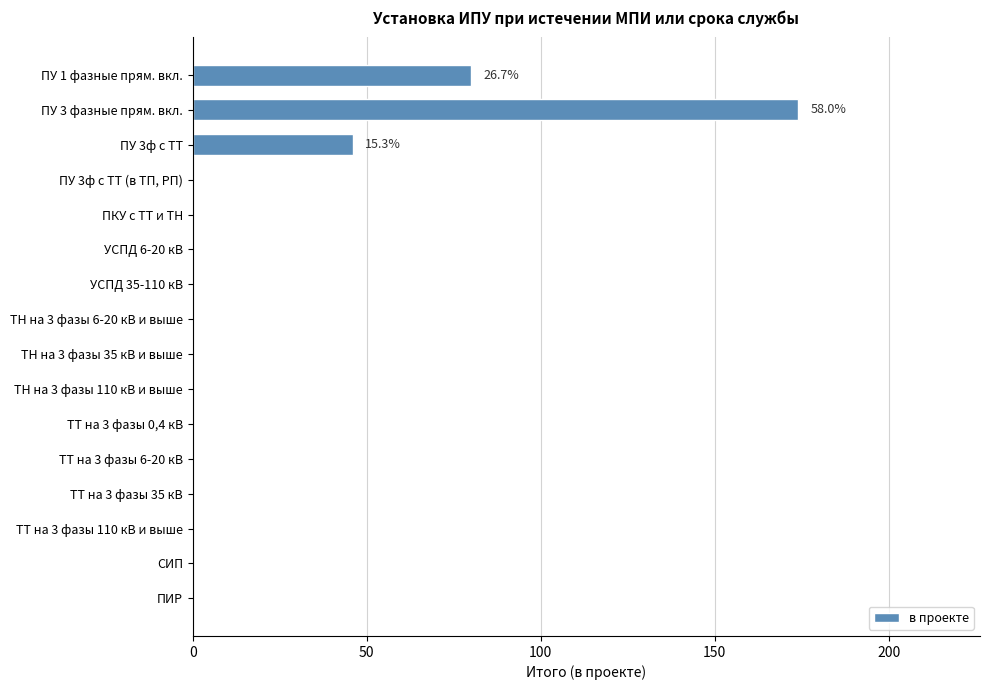

Reading top to bottom, what are all the values shown in this chart?

ПУ 1 фазные прям. вкл.=80	ПУ 3 фазные прям. вкл.=174	ПУ 3ф с ТТ=46	ПУ 3ф с ТТ (в ТП, РП)=0	ПКУ с ТТ и ТН=0	УСПД 6-20 кВ=0	УСПД 35-110 кВ=0	ТН на 3 фазы 6-20 кВ и выше=0	ТН на 3 фазы 35 кВ и выше=0	ТН на 3 фазы 110 кВ и выше=0	ТТ на 3 фазы 0,4 кВ=0	ТТ на 3 фазы 6-20 кВ=0	ТТ на 3 фазы 35 кВ=0	ТТ на 3 фазы 110 кВ и выше=0	СИП=0	ПИР=0